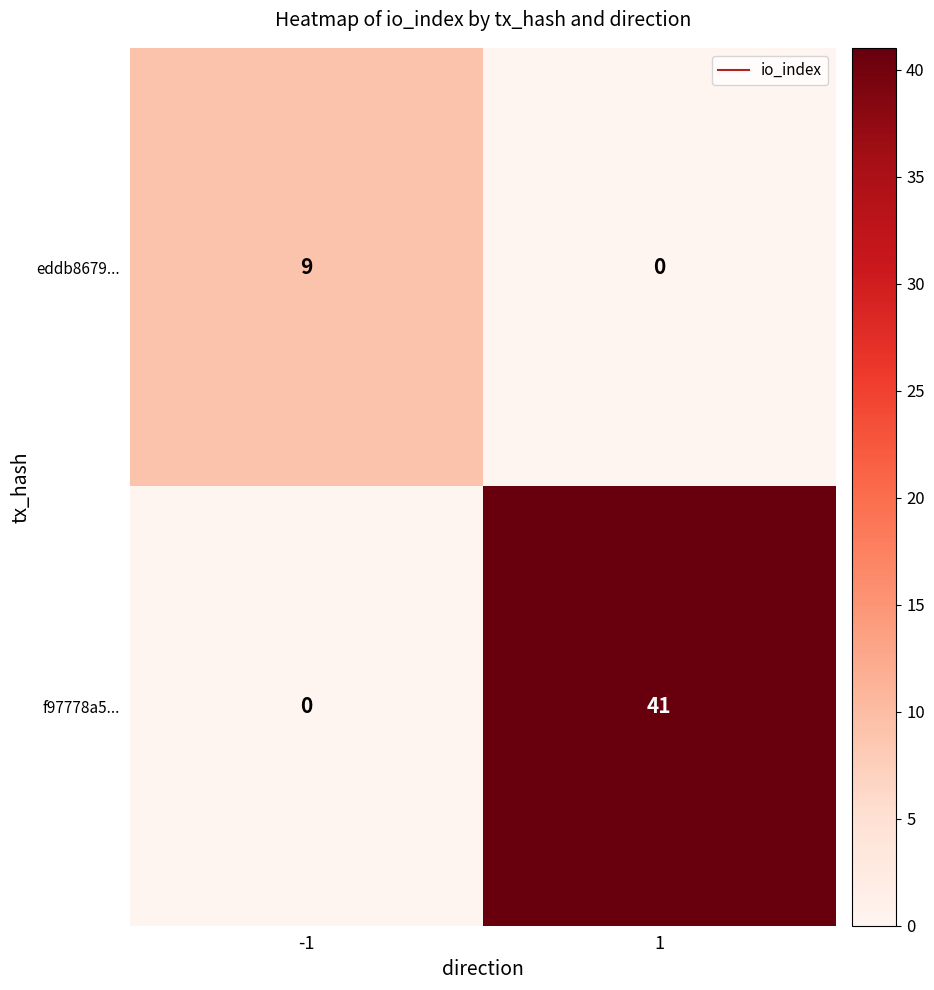

What is the highest value of the eddb8679... series?

9